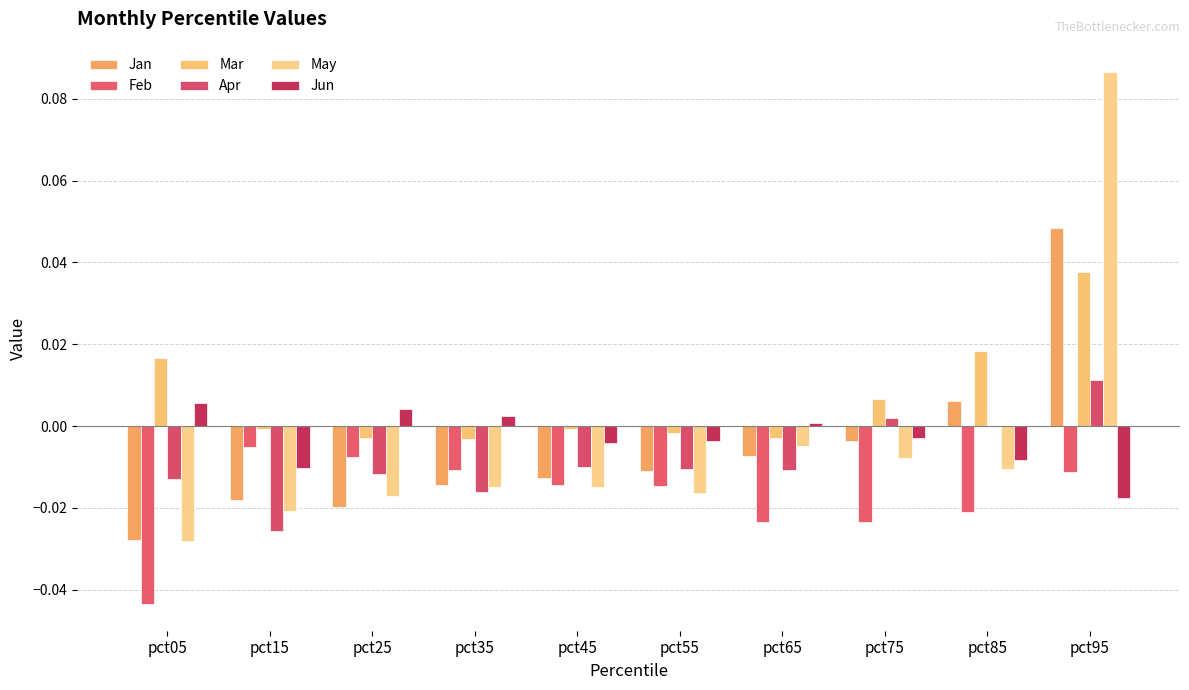

The Mar series shows -0.0 at pct15. True or false?

True